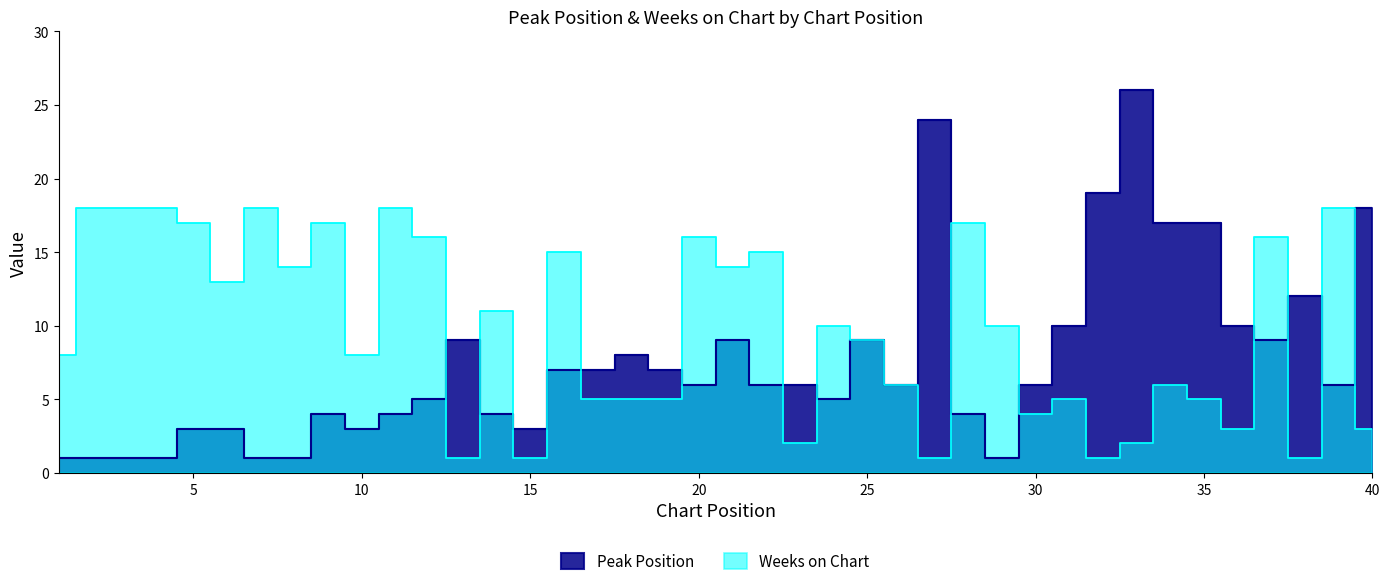

List the series in order of their overall mean, lowest first.

Peak Position, Weeks on Chart